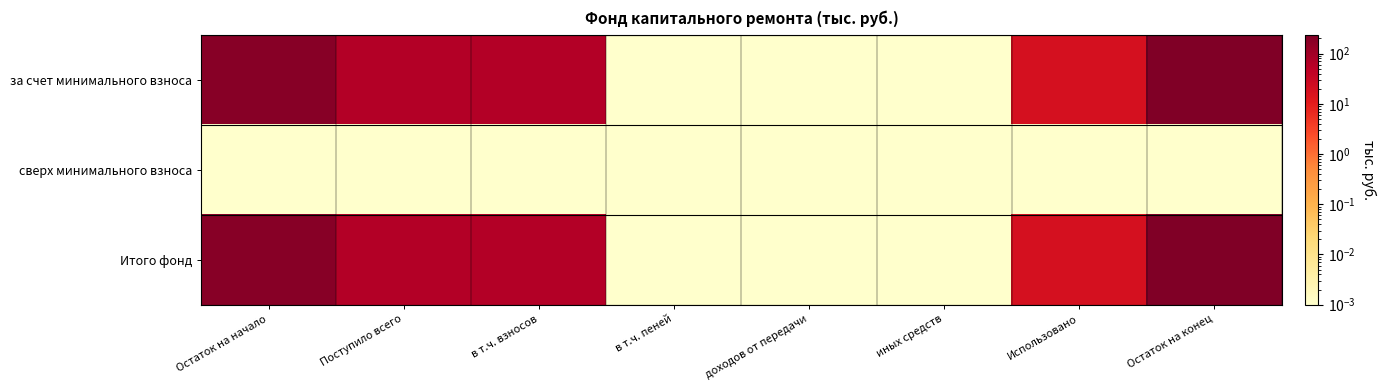

Which series has the largest total across all categories?

за счет минимального взноса